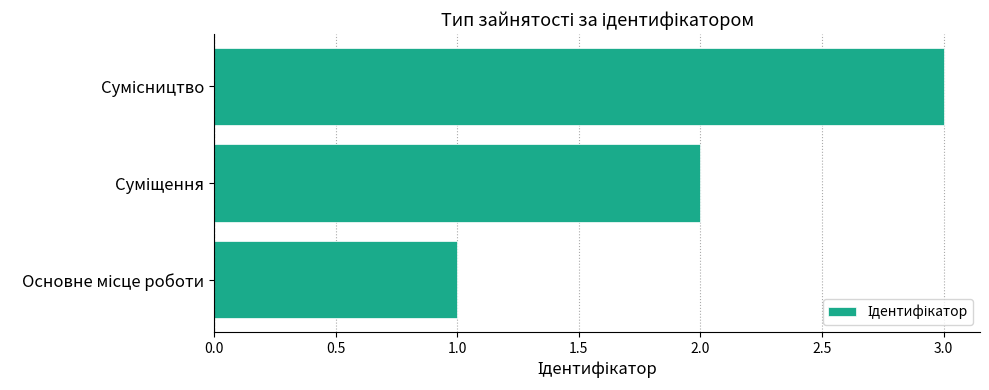

What is the maximum value shown in the chart?

3